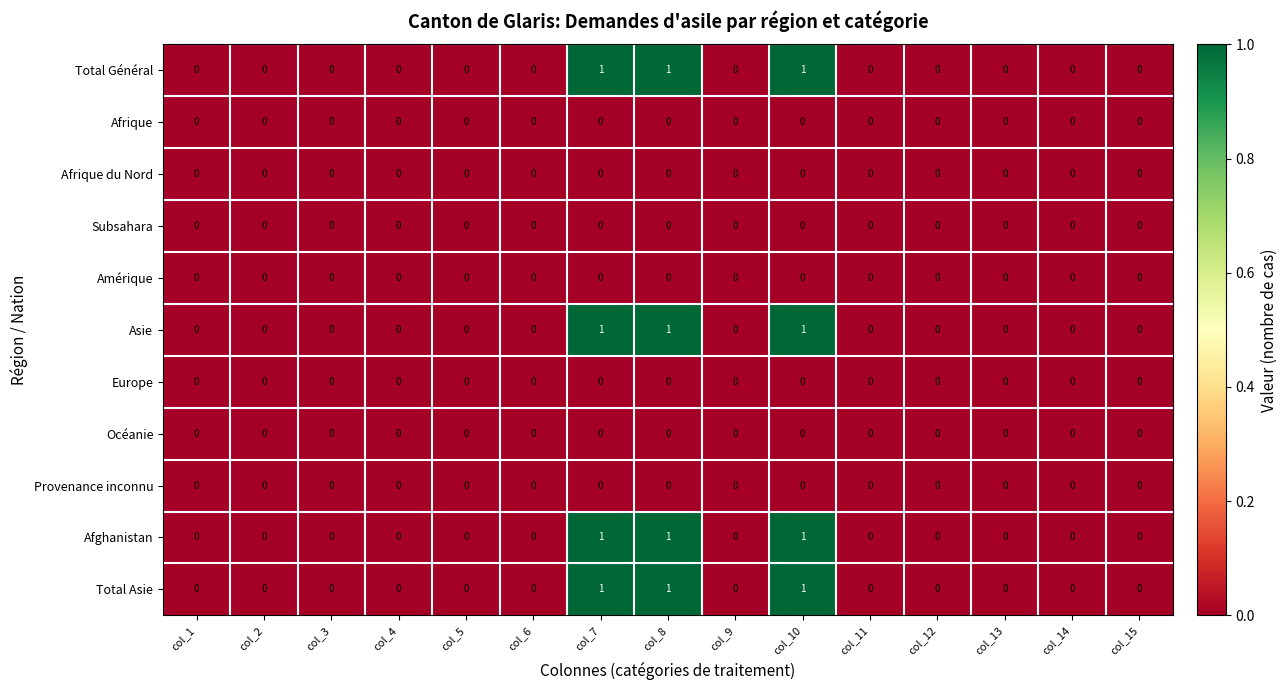

The value of Afrique du Nord at col_9 is 0. True or false?

True